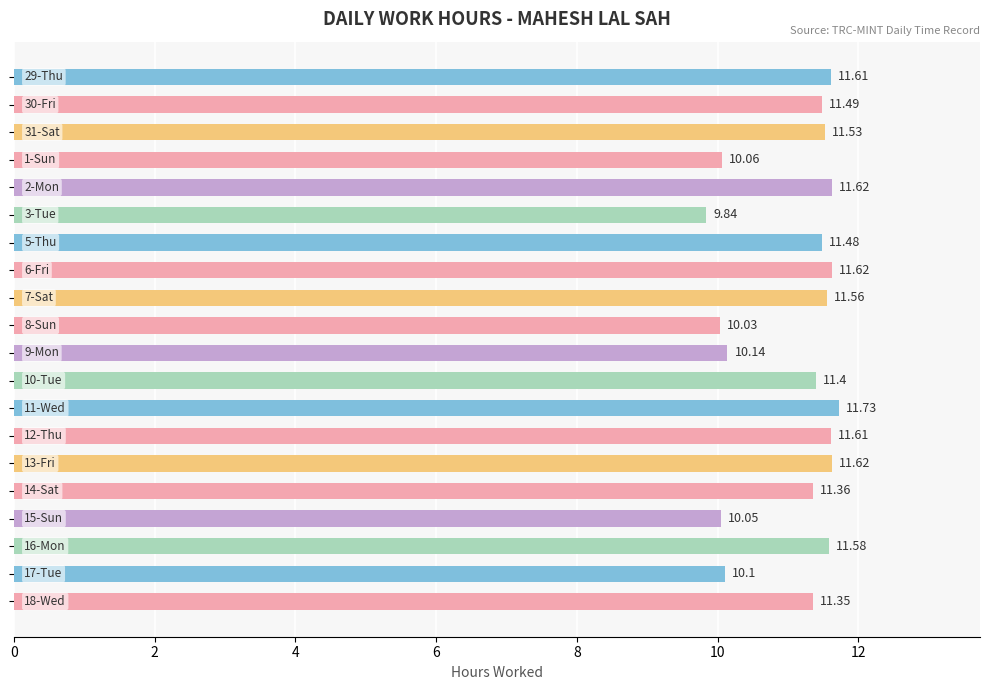

What is the average value?

11.1